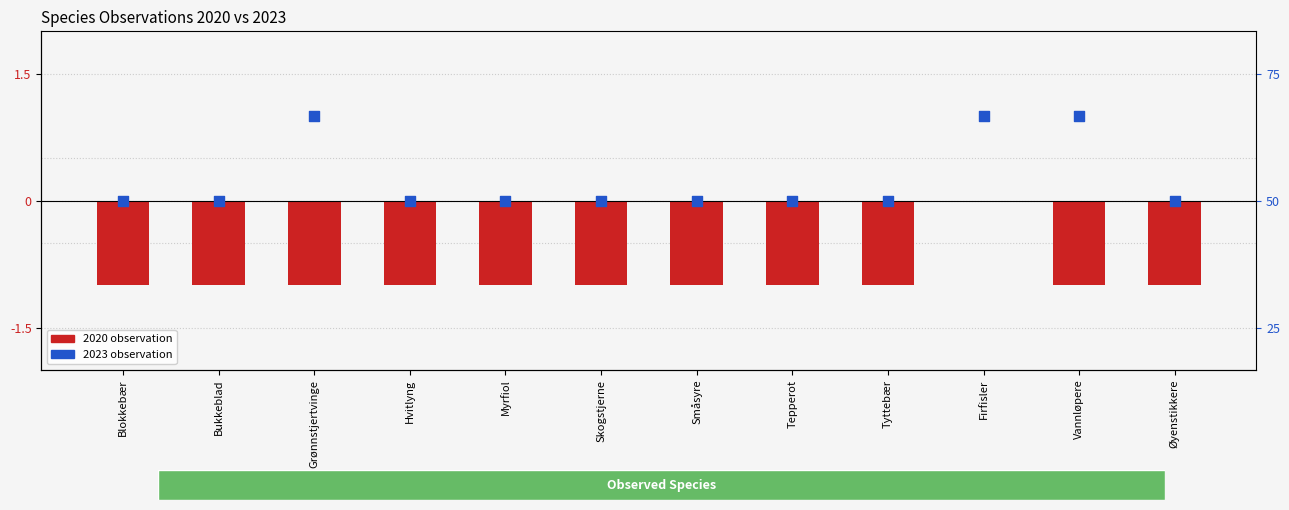

Which series reaches the maximum Y coordinate?

2023 (observed)